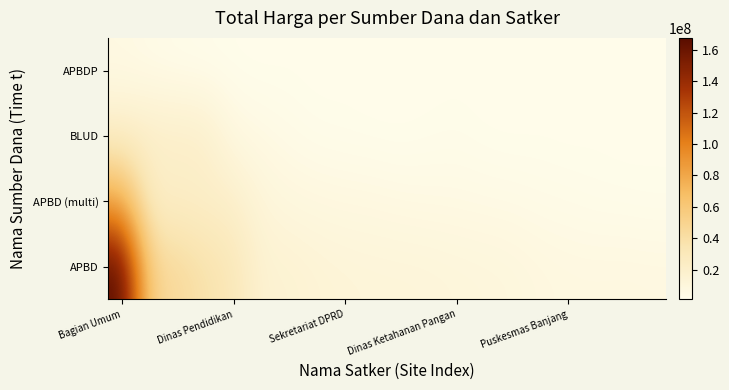

How many series are shown in this chart?

4